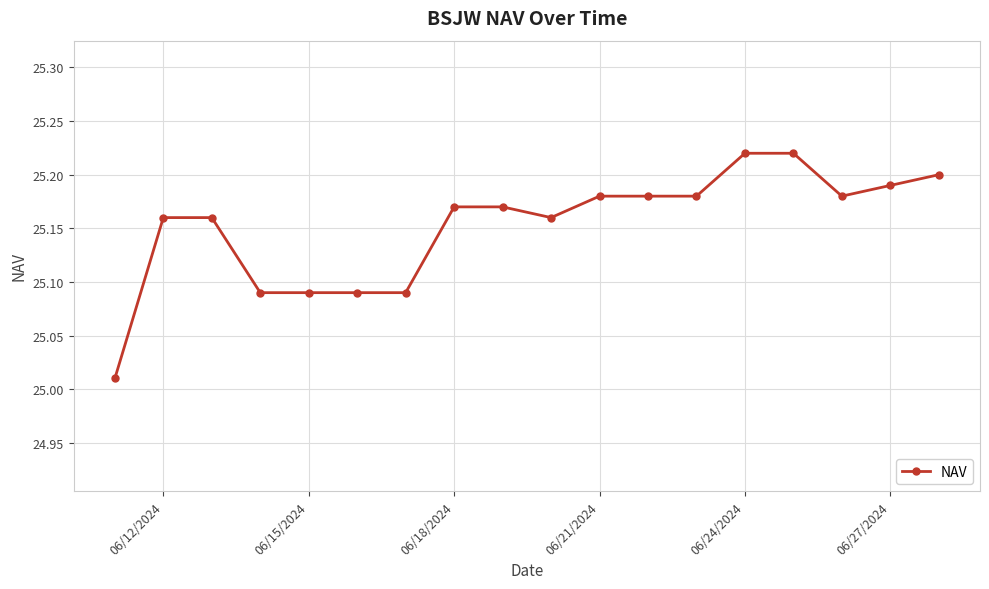

What is the sum of all values?

452.7